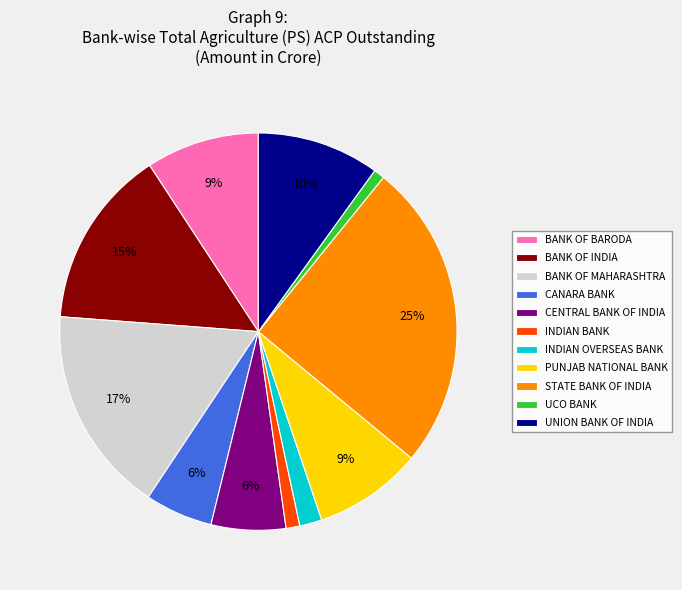

Is it true that UNION BANK OF INDIA is 10% of the pie?

True